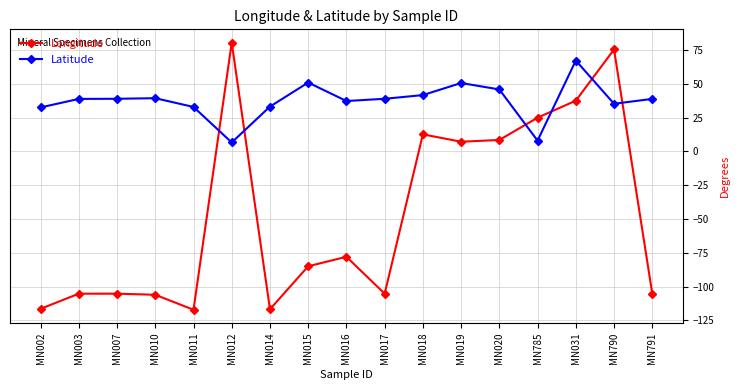

What is the average value of the Longitude series?

-46.7